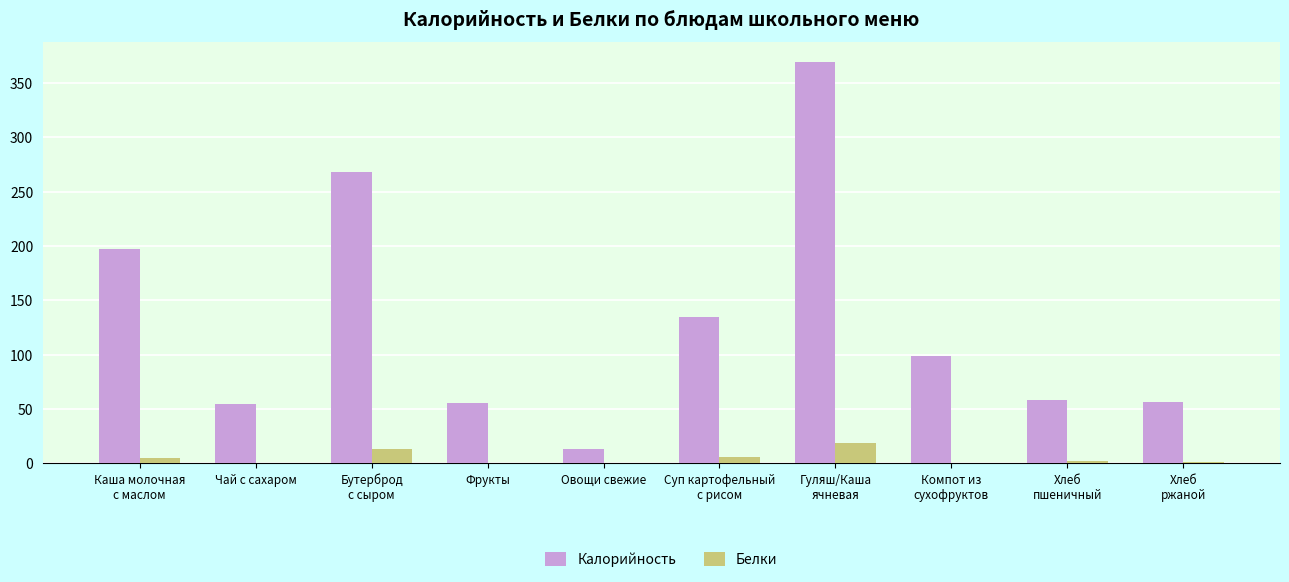

Where is Калорийность nearest to the value 191?

Каша молочная
с маслом